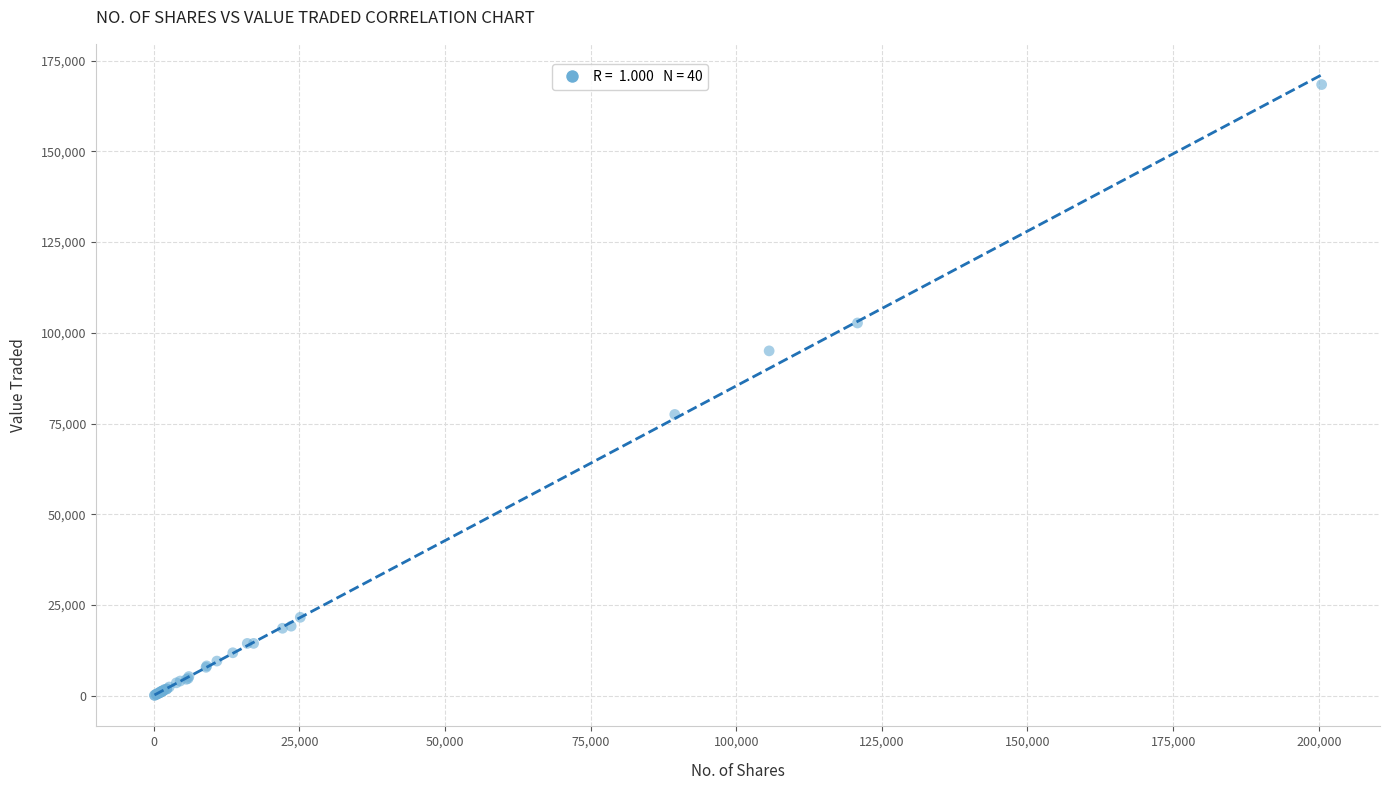

What Y value in the scatter plot is closest to 84260?

77517